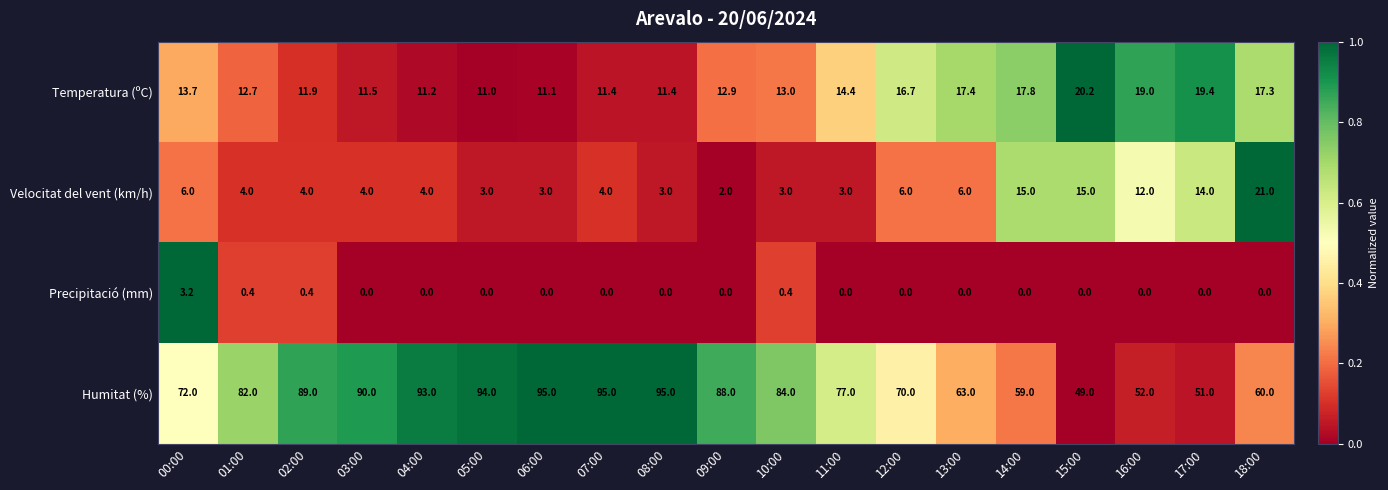

At which category is the sum across all series the highest?

07:00